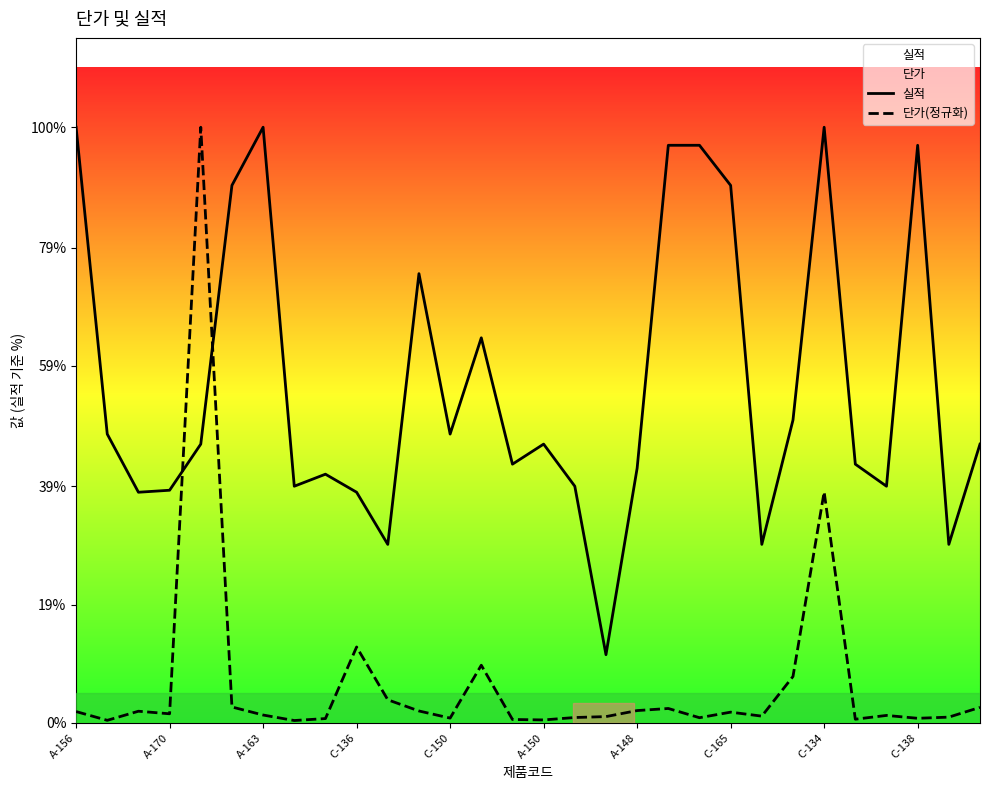

Rank the series by their maximum value, from highest to lowest.

실적, 단가(정규화)